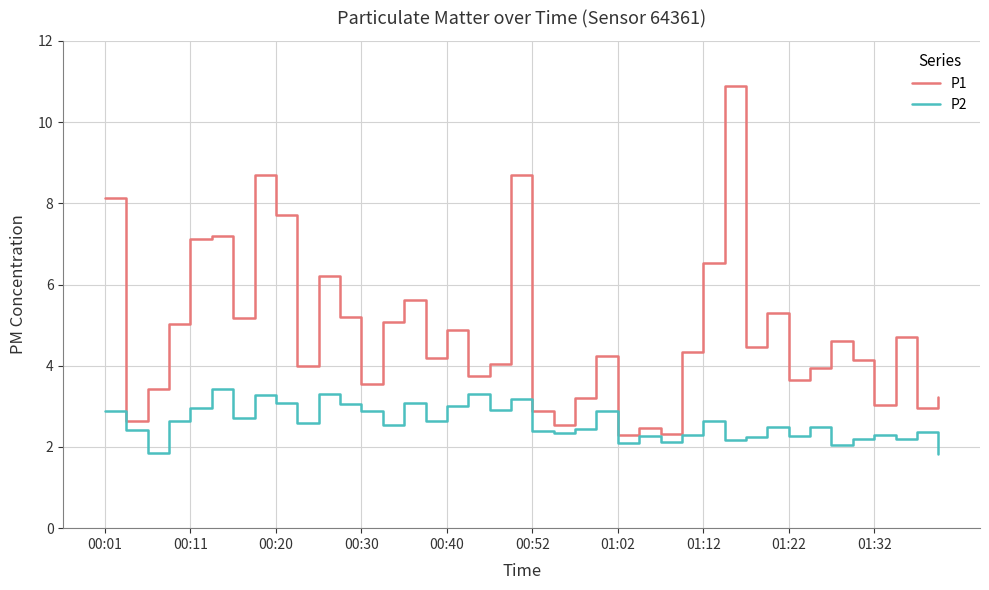

Rank the series by their maximum value, from highest to lowest.

P1, P2